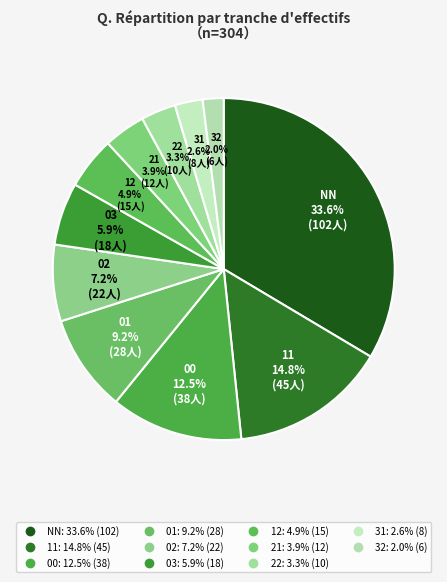

How many slices are in this pie chart?

11